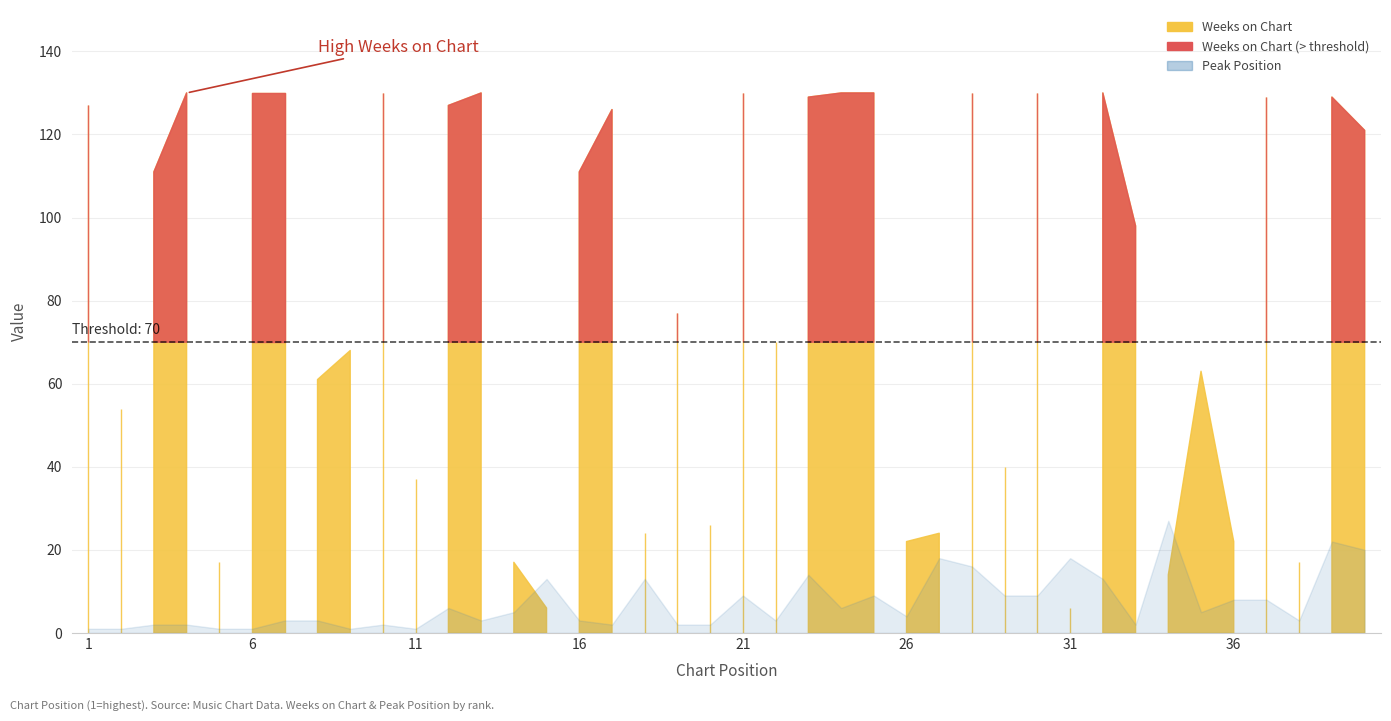

Which series has the widest spread of values?

Weeks on Chart